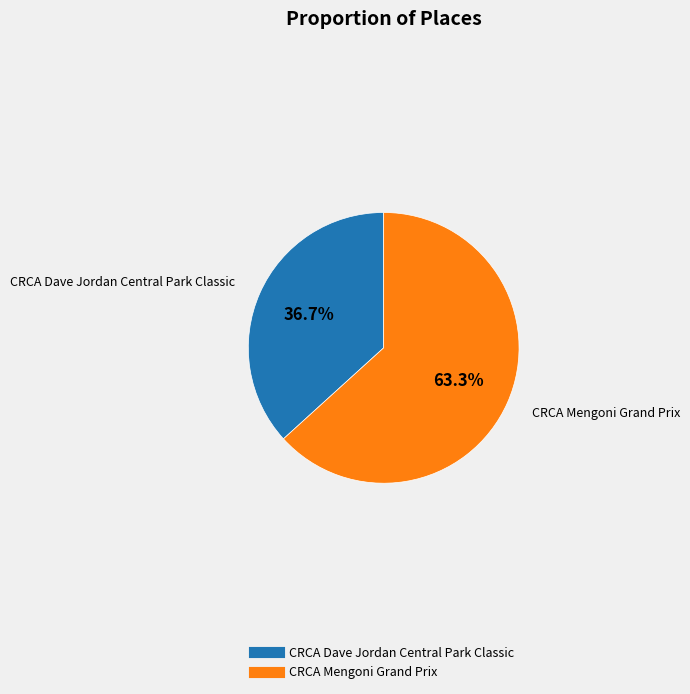

To the nearest percent, what is the average slice percentage?

50%